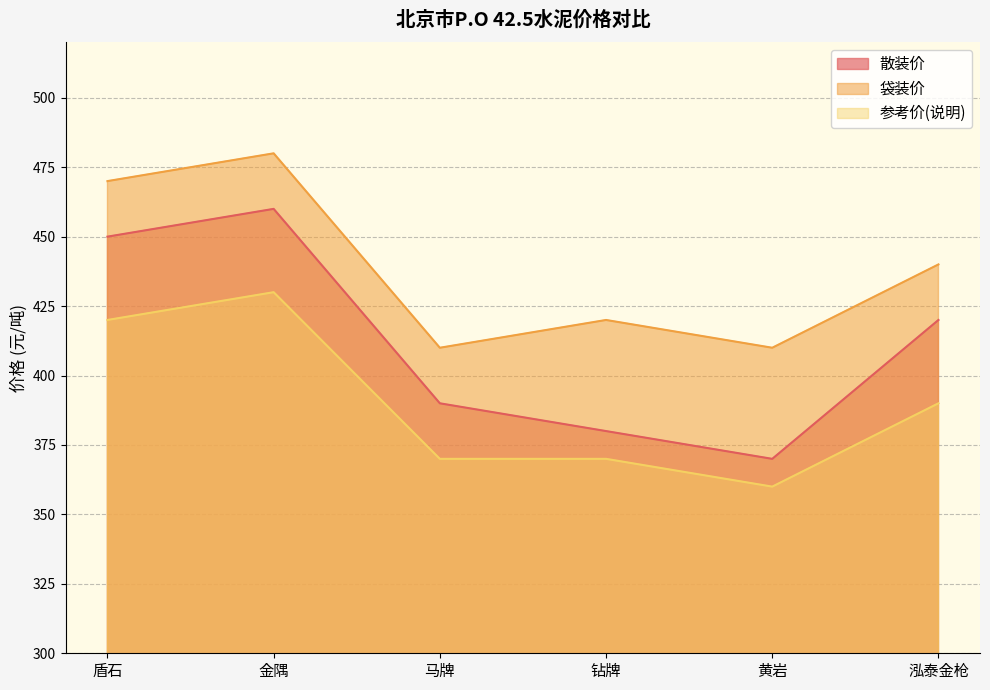

Is it true that 参考价(说明) equals 594 at 盾石?

False